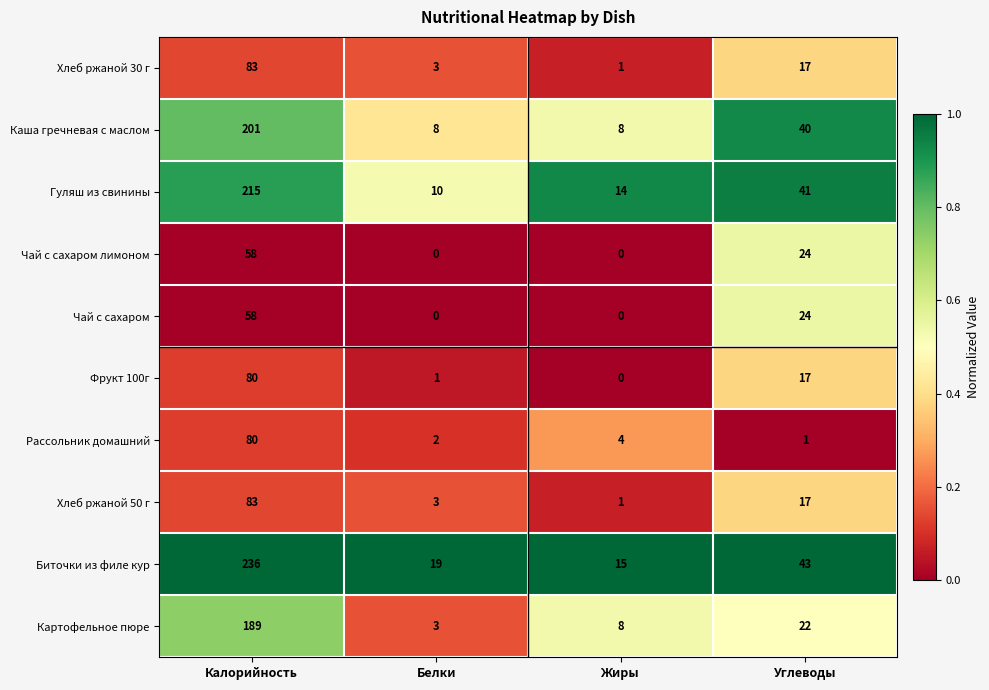

The Гуляш из свинины series shows 6 at Белки. True or false?

False